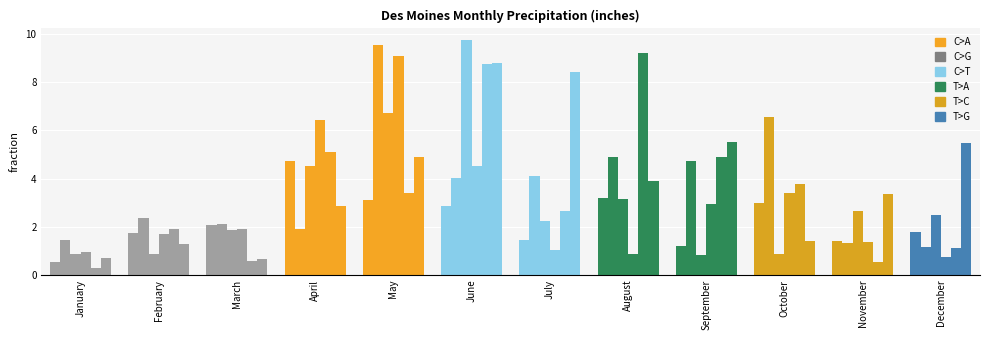

How many series are shown in this chart?

6